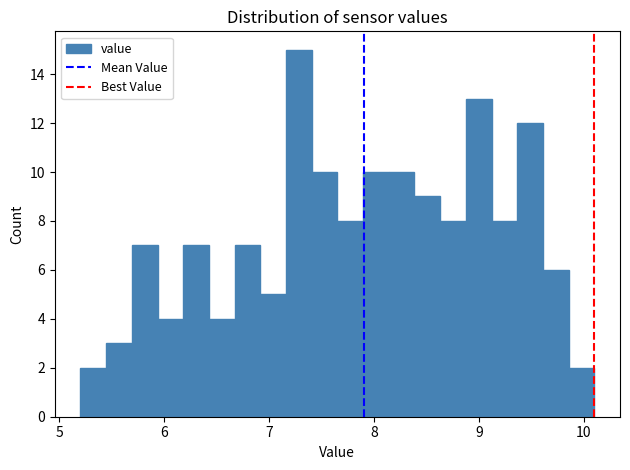

Read against the x-axis, roughly where is the centre of the tallest bar?

7.3